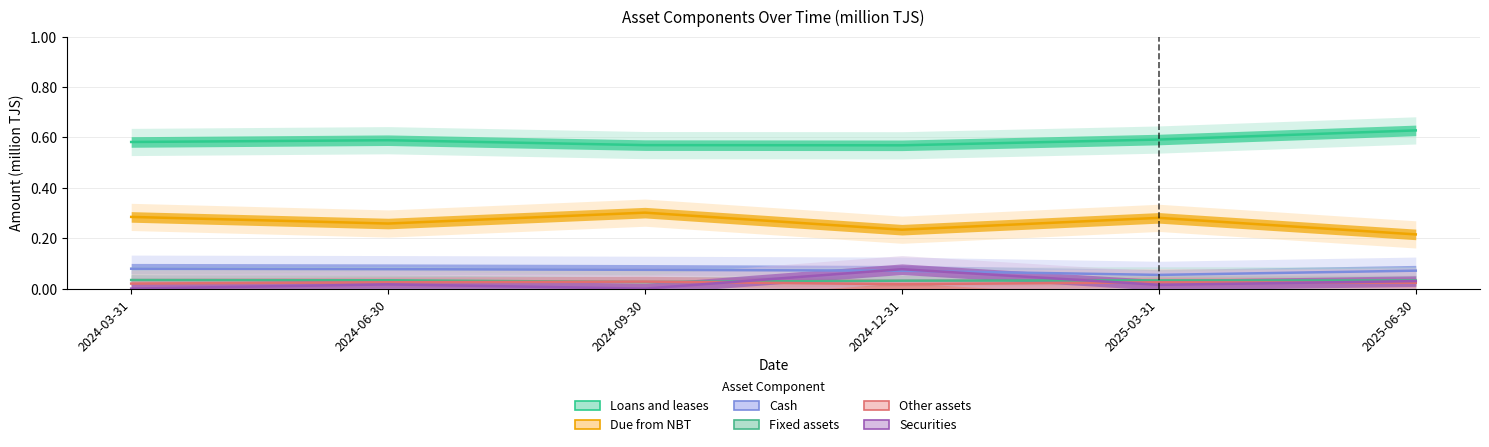

What is the sum of the Due from NBT values at 2025-03-31 and 2024-06-30?

0.5